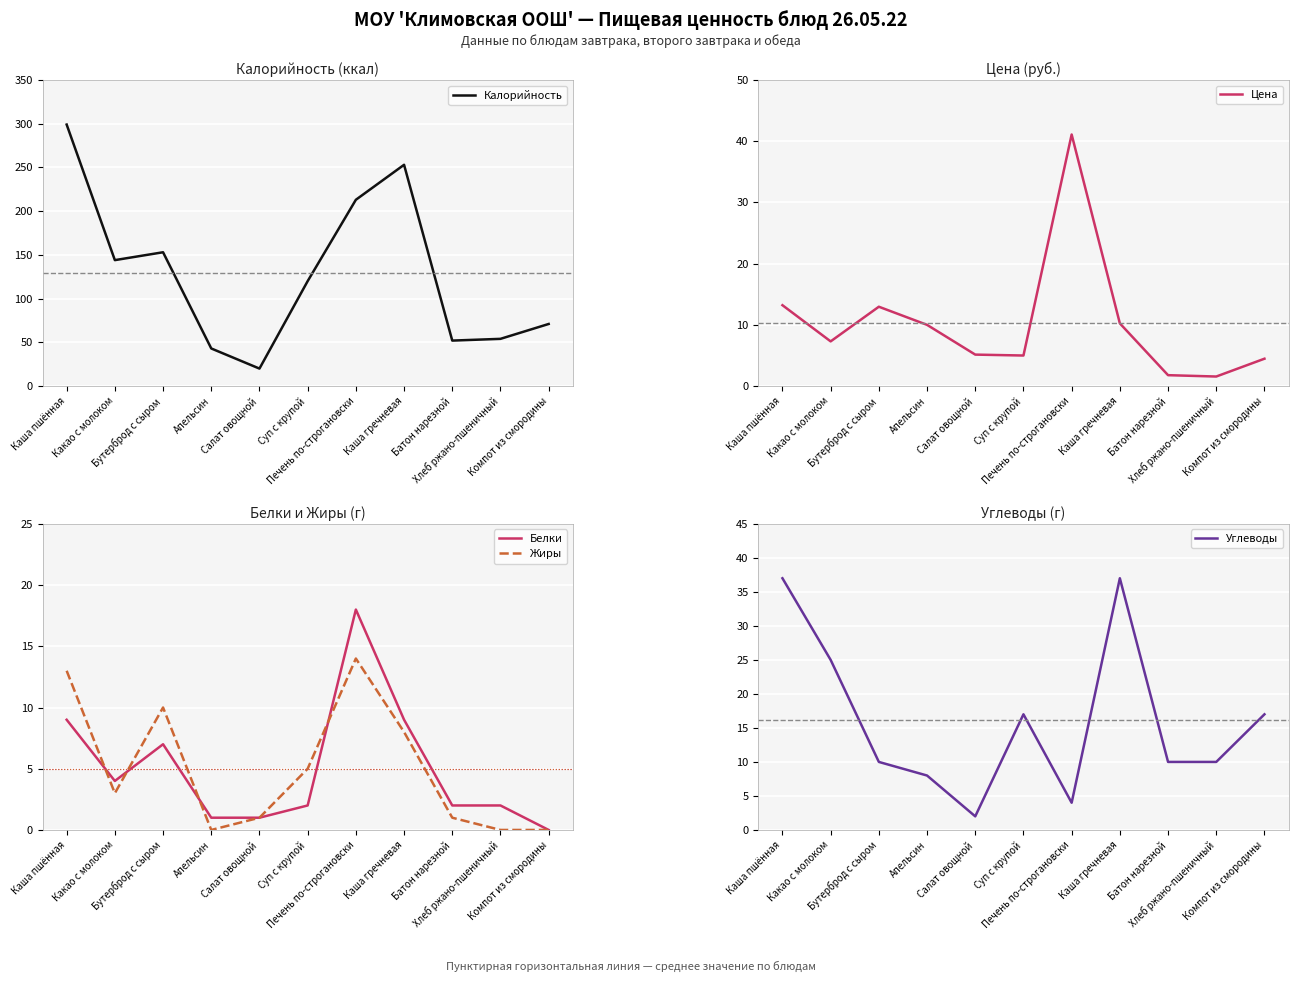

How many categories are shown in the chart?

11